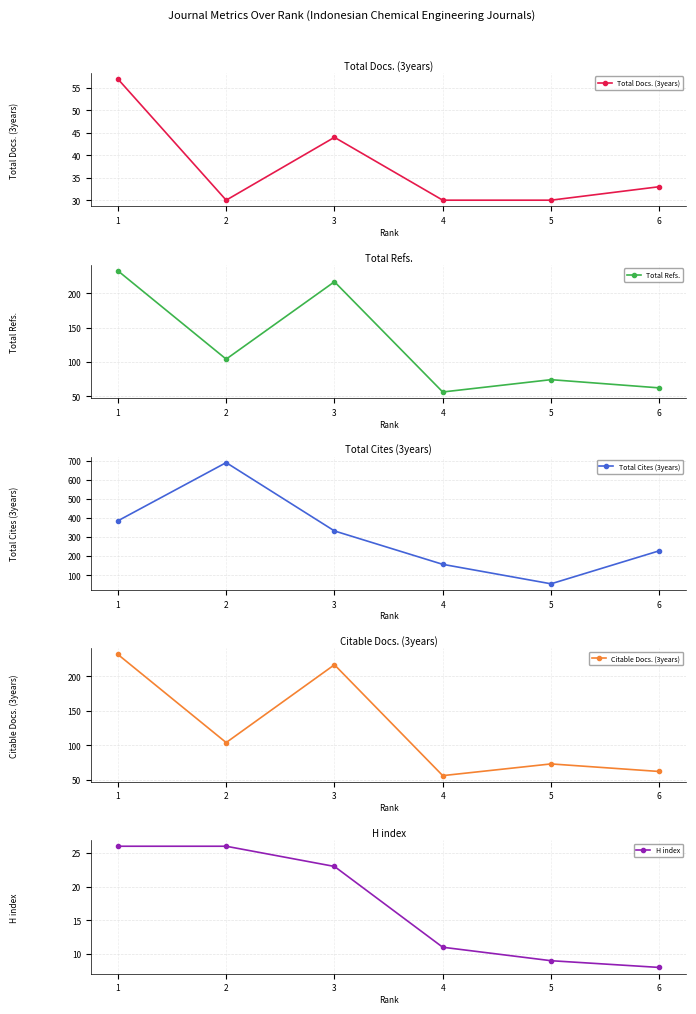

At which category does the chart reach its peak across all series?

2